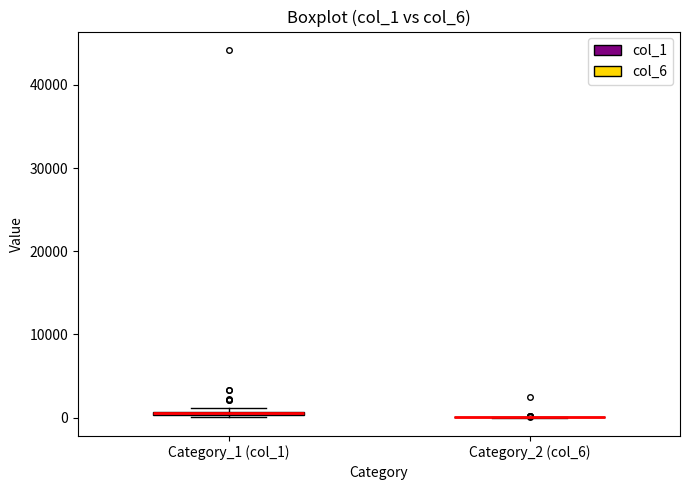

Where is the upper edge of the box for Category_1 (col_1) on the y-axis? The values are not printed on the chart, so give them approximately, as read against the axis.

1000